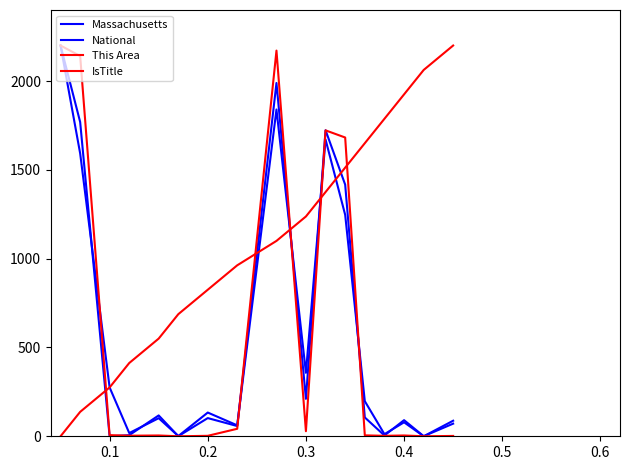

What is the maximum value for National?

2200.0